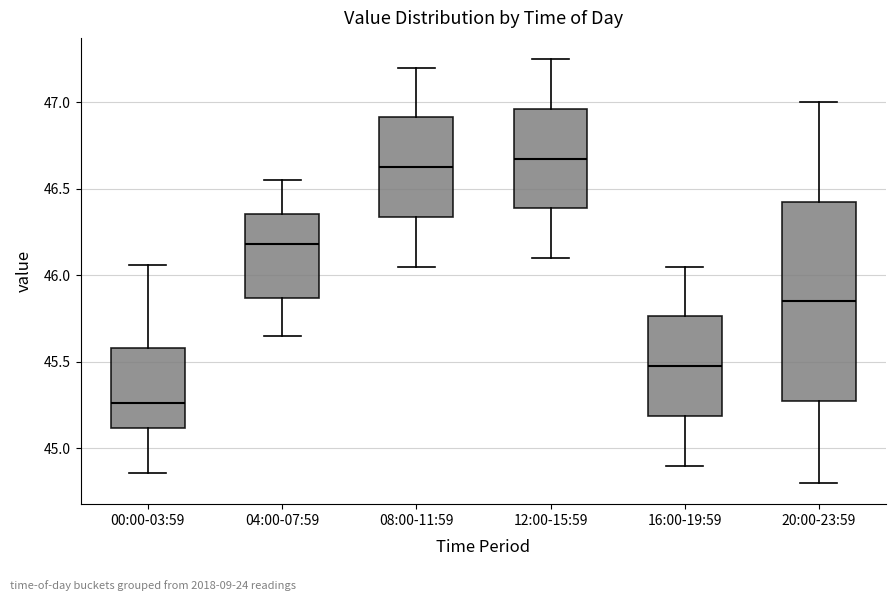

Reading left to right, read every box against the y-axis: the position of its median line, the range the box covers, and the ends of its whiskers. The values are not printed on the chart, so give them approximately, as read against the axis.

00:00-03:59: median 45.25, box 45.10 to 45.60, whiskers 44.85 to 46.05
04:00-07:59: median 46.20, box 45.85 to 46.35, whiskers 45.65 to 46.55
08:00-11:59: median 46.65, box 46.35 to 46.90, whiskers 46.05 to 47.20
12:00-15:59: median 46.70, box 46.40 to 46.95, whiskers 46.10 to 47.25
16:00-19:59: median 45.50, box 45.20 to 45.75, whiskers 44.90 to 46.05
20:00-23:59: median 45.85, box 45.30 to 46.45, whiskers 44.80 to 47.00